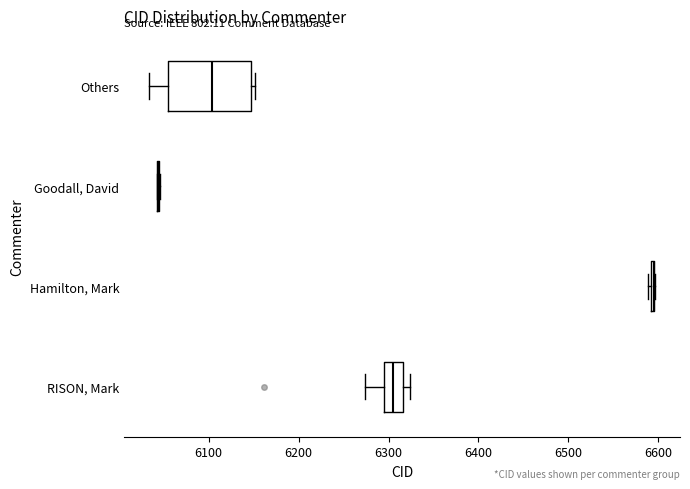

Where is the right edge of the box for RISON, Mark on the x-axis? The values are not printed on the chart, so give them approximately, as read against the axis.

6320